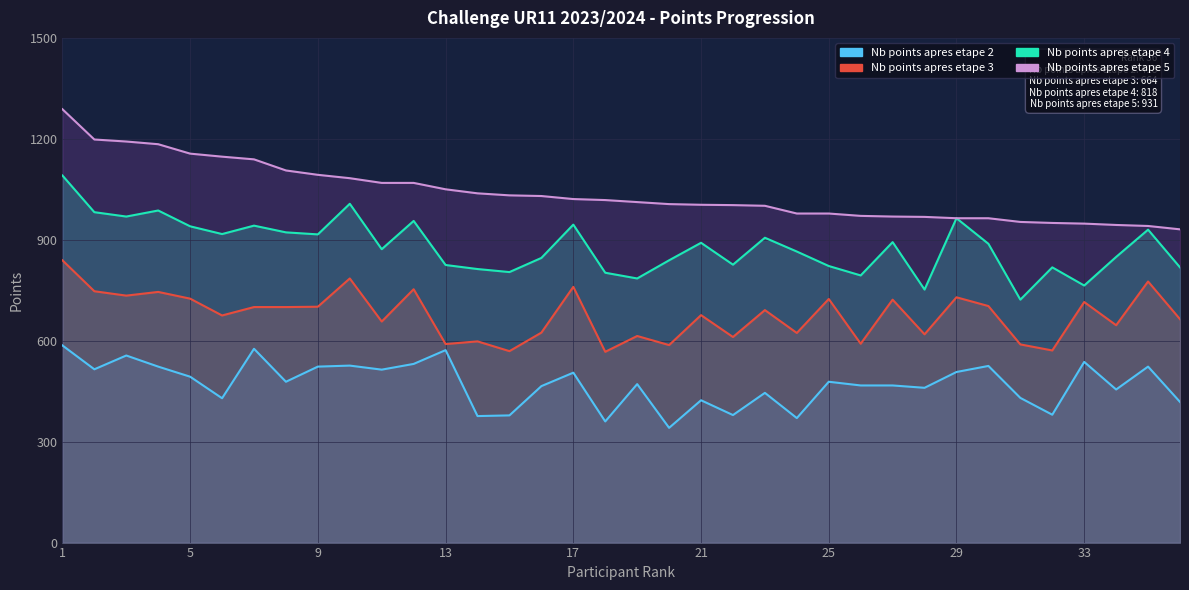

Reading right to left, what are all the values shown in this chart?

Nb points apres etape 2: 36=418	35=523	34=455	33=537	32=380	31=430	30=525	29=507	28=460	27=467	26=467	25=478	24=370	23=445	22=379	21=423	20=341	19=471	18=360	17=505	16=465	15=378	14=376	13=572	12=531	11=514	10=526	9=523	8=478	7=576	6=429	5=493	4=523	3=556	2=515	1=586
Nb points apres etape 3: 36=664	35=776	34=646	33=715	32=571	31=589	30=703	29=729	28=619	27=722	26=591	25=724	24=623	23=691	22=611	21=676	20=587	19=614	18=567	17=760	16=624	15=569	14=598	13=590	12=753	11=657	10=785	9=701	8=700	7=700	6=675	5=725	4=745	3=734	2=747	1=839
Nb points apres etape 4: 36=818	35=930	34=849	33=764	32=818	31=722	30=888	29=964	28=752	27=893	26=794	25=822	24=865	23=906	22=826	21=891	20=839	19=785	18=802	17=945	16=846	15=804	14=813	13=825	12=956	11=872	10=1007	9=916	8=922	7=942	6=917	5=940	4=987	3=969	2=982	1=1091
Nb points apres etape 5: 36=931	35=941	34=944	33=948	32=950	31=953	30=964	29=964	28=968	27=969	26=971	25=978	24=978	23=1001	22=1003	21=1004	20=1006	19=1012	18=1018	17=1021	16=1030	15=1032	14=1038	13=1050	12=1069	11=1069	10=1083	9=1093	8=1106	7=1139	6=1147	5=1156	4=1184	3=1192	2=1198	1=1288